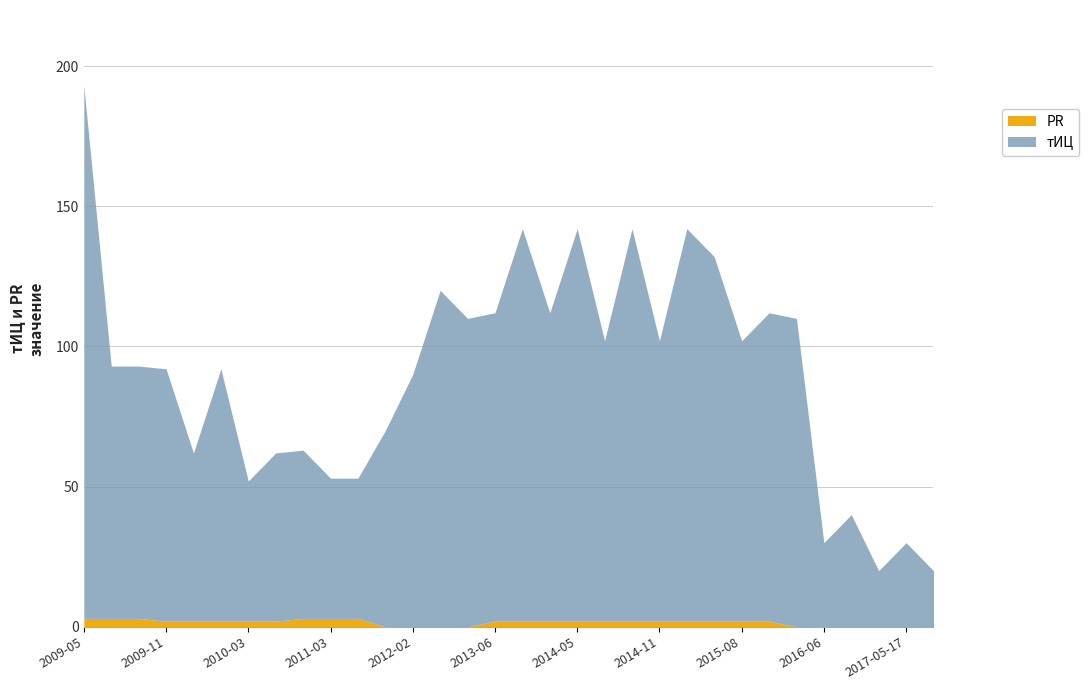

What is the value of the PR point at the 1st from the left?

3